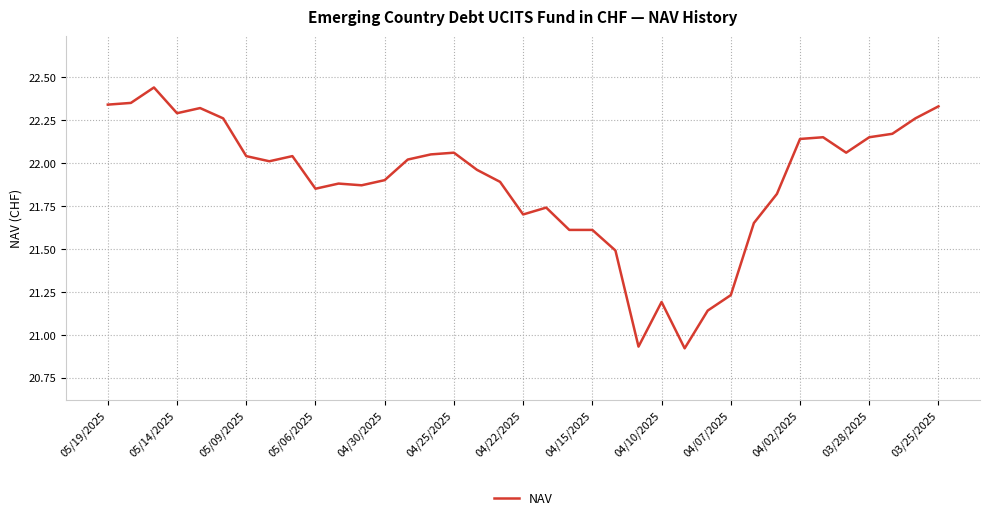

What is the difference between the maximum and minimum values?

1.5